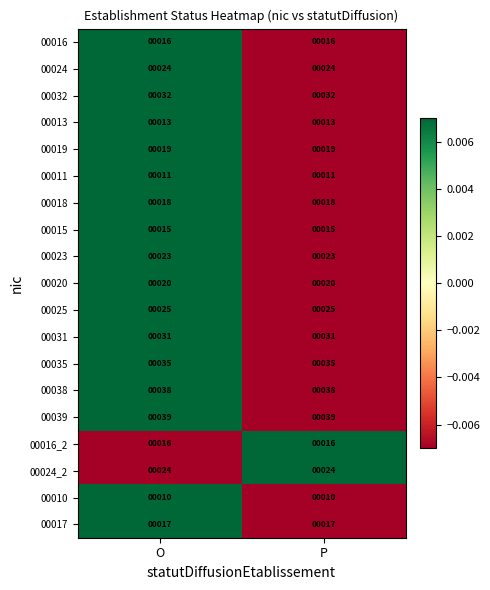

Read the 00016 value at O.

16